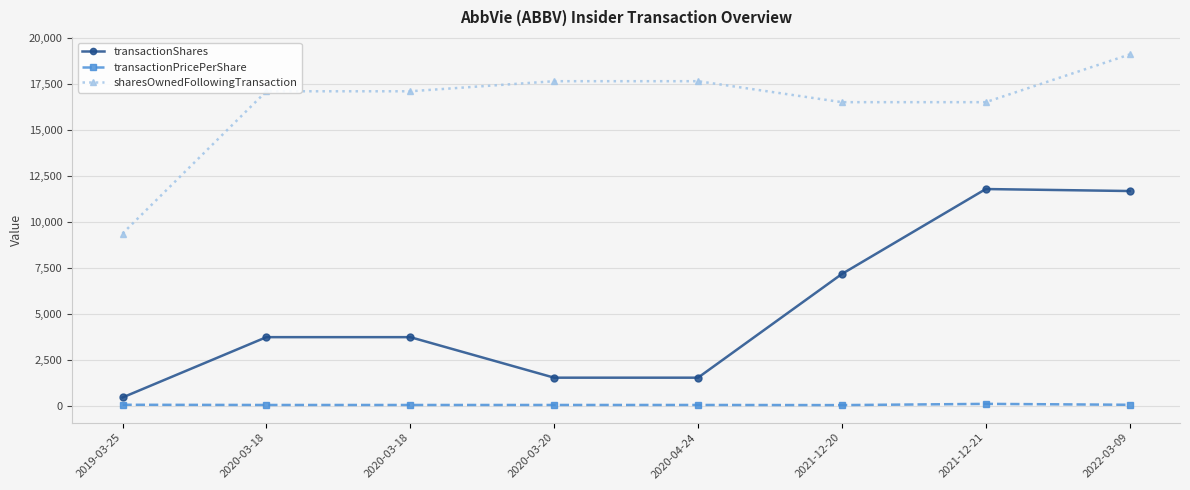

What is the approximate value of sharesOwnedFollowingTransaction at 2020-03-18?

17097.0